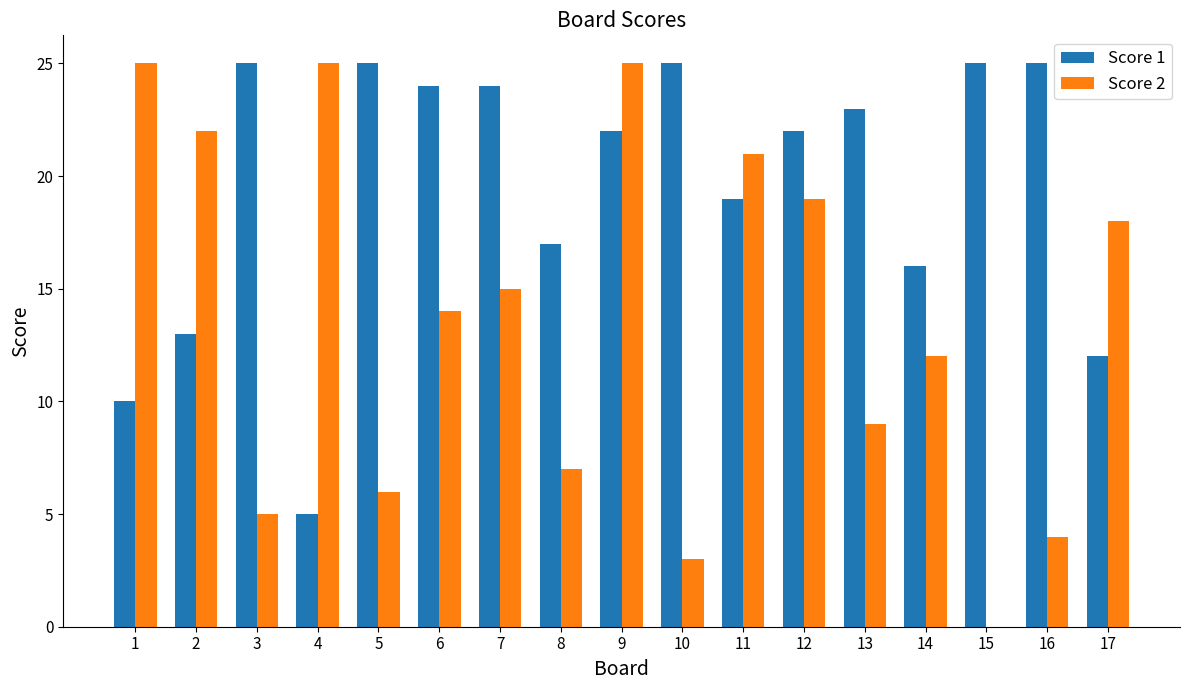

True or false: Score 2 has a value of 25 at 1.

True